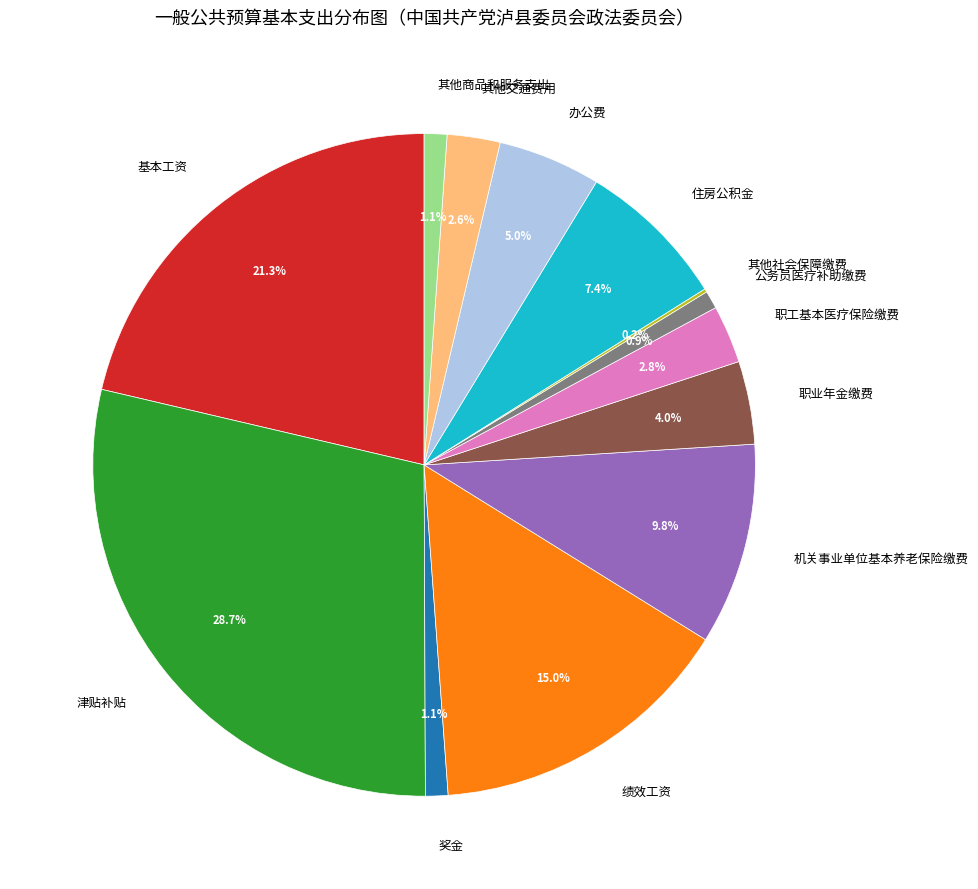

What percentage is the 基本工资 slice, to the nearest percent?

21%